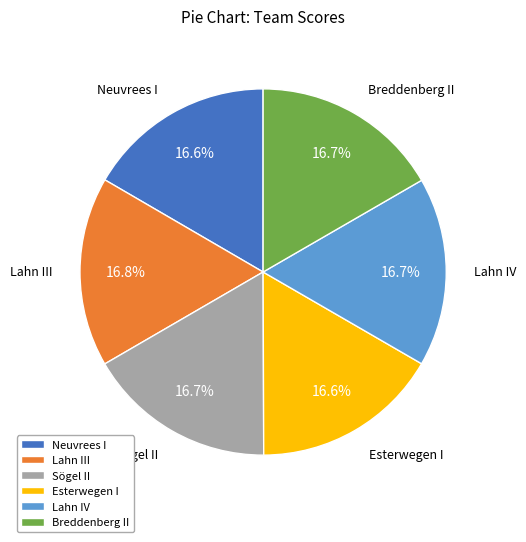

What is the ratio of the value at Esterwegen I to the value at Breddenberg II?

1.0